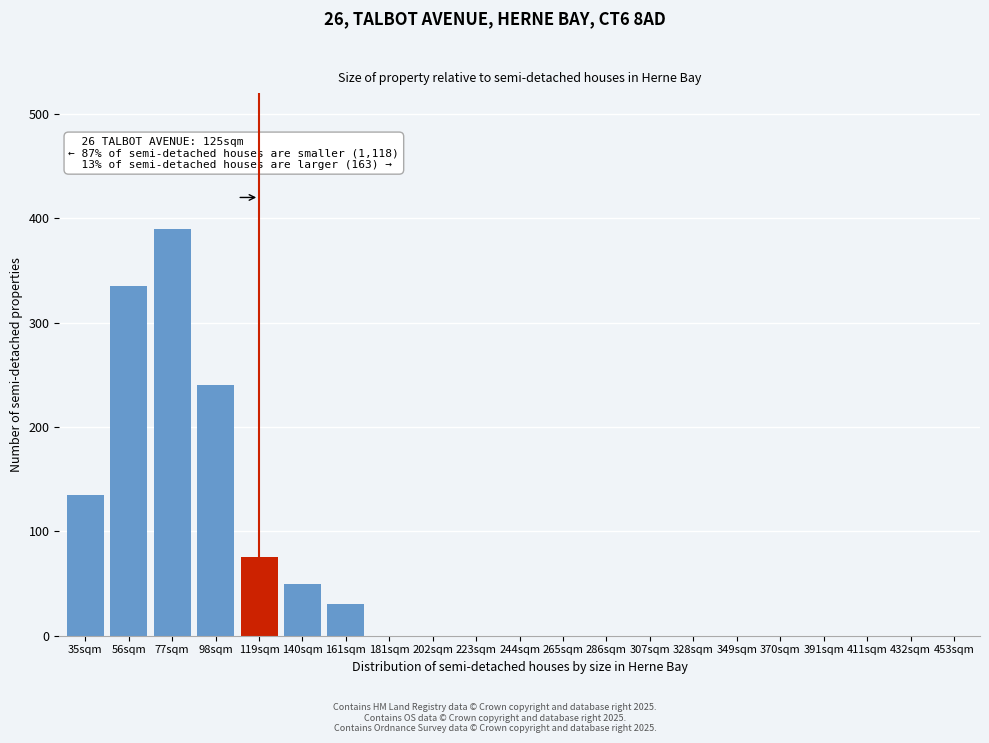

Reading right to left, list all the values displayed in this chart.

453sqm=0	432sqm=0	411sqm=0	391sqm=0	370sqm=0	349sqm=0	328sqm=0	307sqm=0	286sqm=0	265sqm=0	244sqm=0	223sqm=0	202sqm=0	181sqm=0	161sqm=30	140sqm=50	119sqm=75	98sqm=240	77sqm=390	56sqm=335	35sqm=135